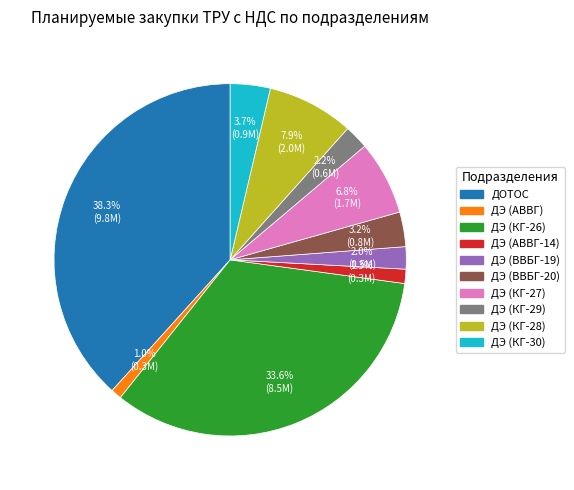

What is the largest slice in the pie chart?

ДОТОС